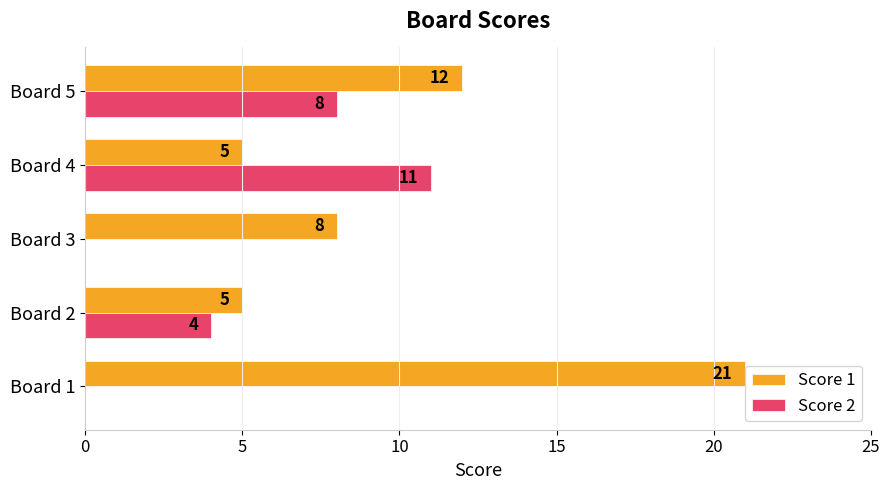

True or false: Score 2 has a value of 0 at Board 3.

True